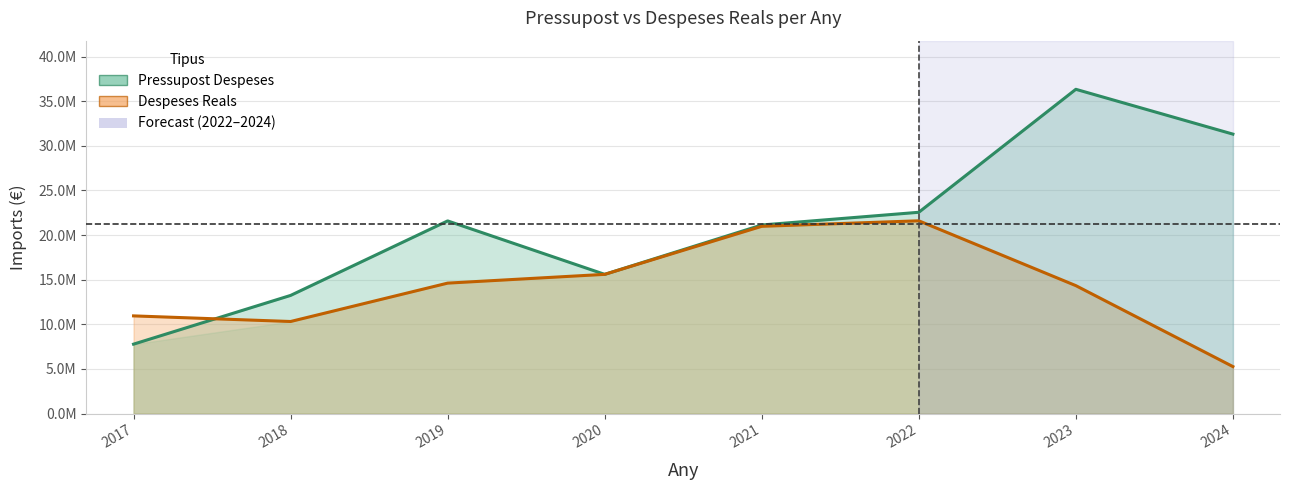

What is the value of the Despeses Reals point at the 2nd from the left?

10312327.4